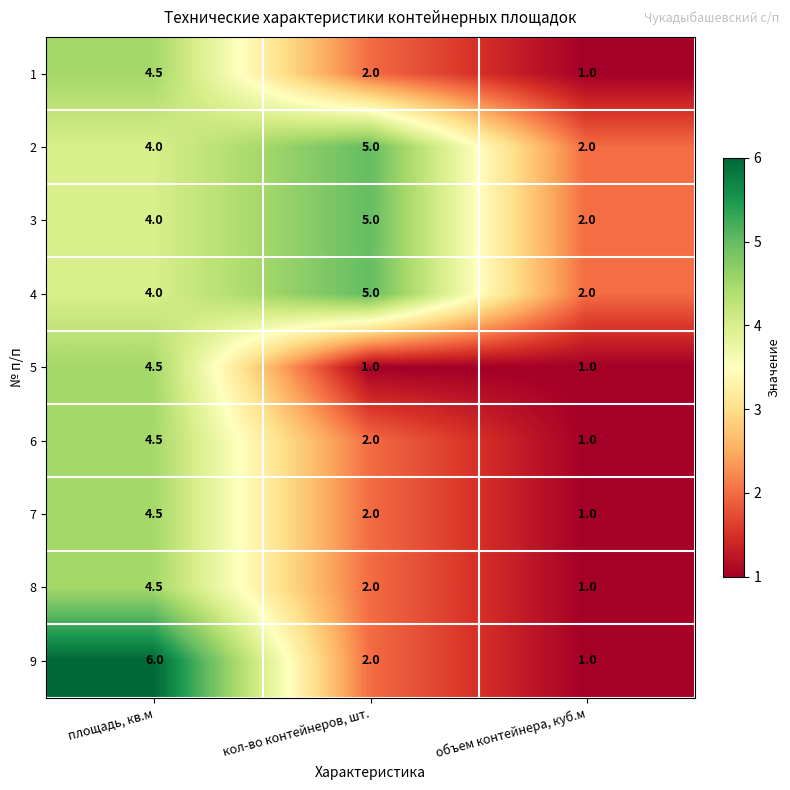

What is the sum of all 6 values?

7.5